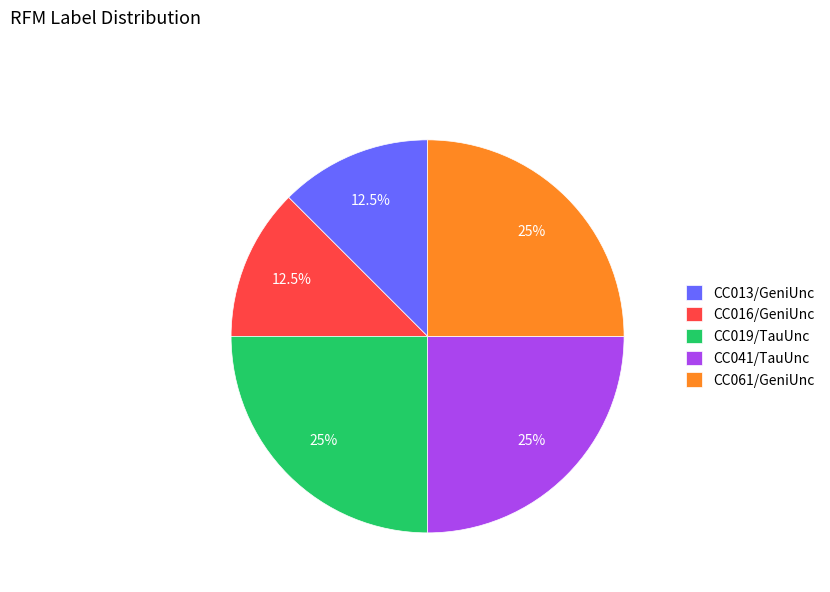

Is it true that CC041/TauUnc is 25% of the pie?

True